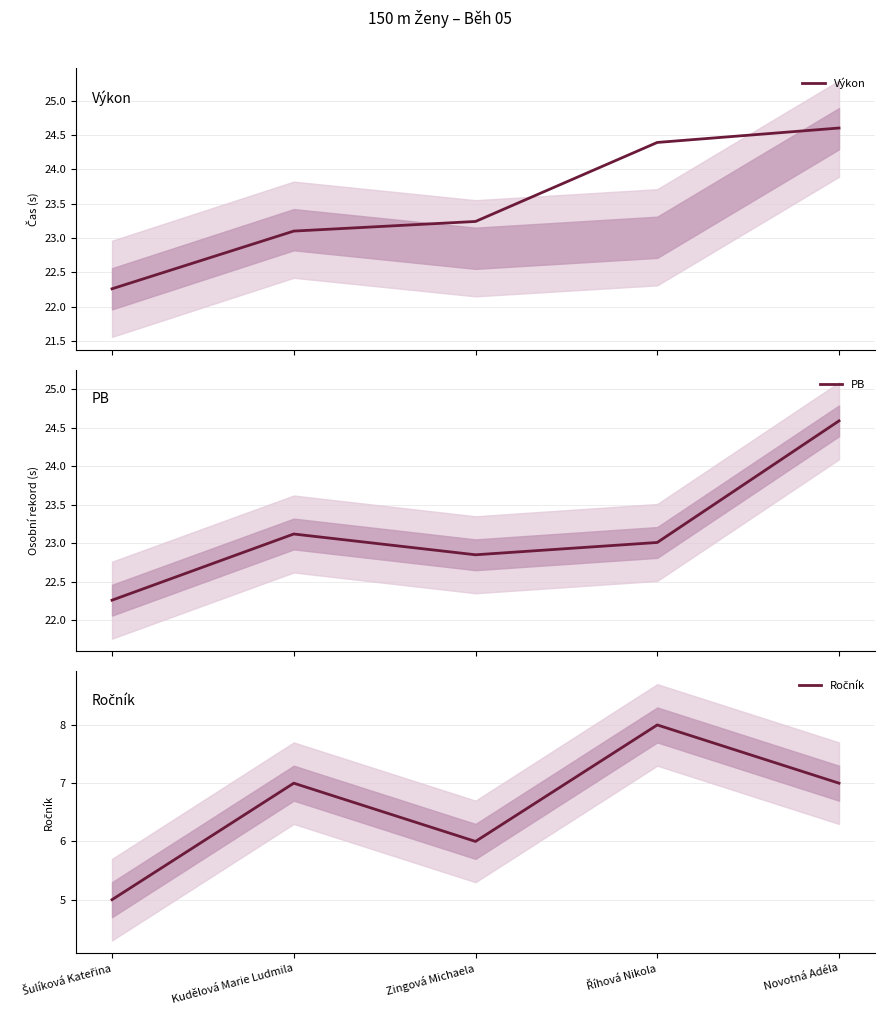

How many series are shown in this chart?

3